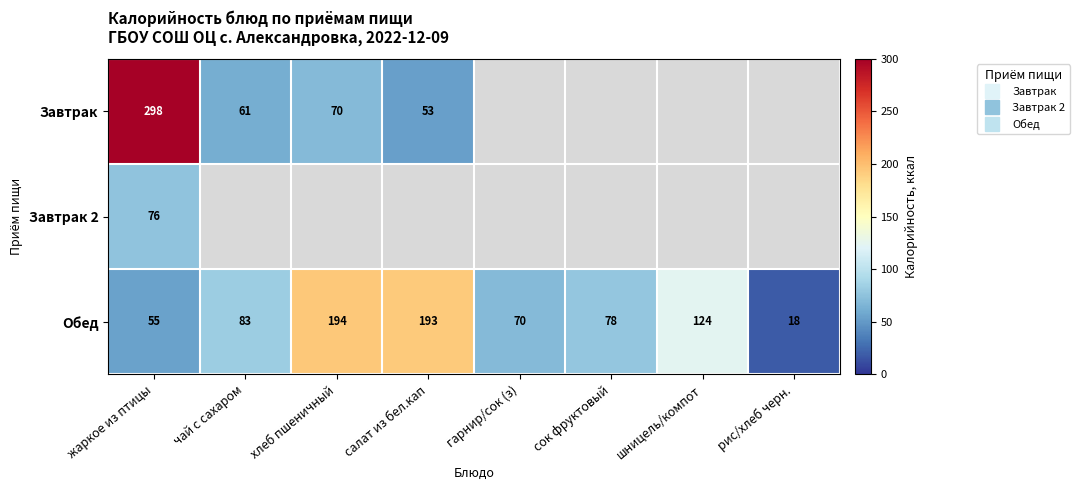

Where is Завтрак 2 nearest to the value 76?

жаркое из птицы